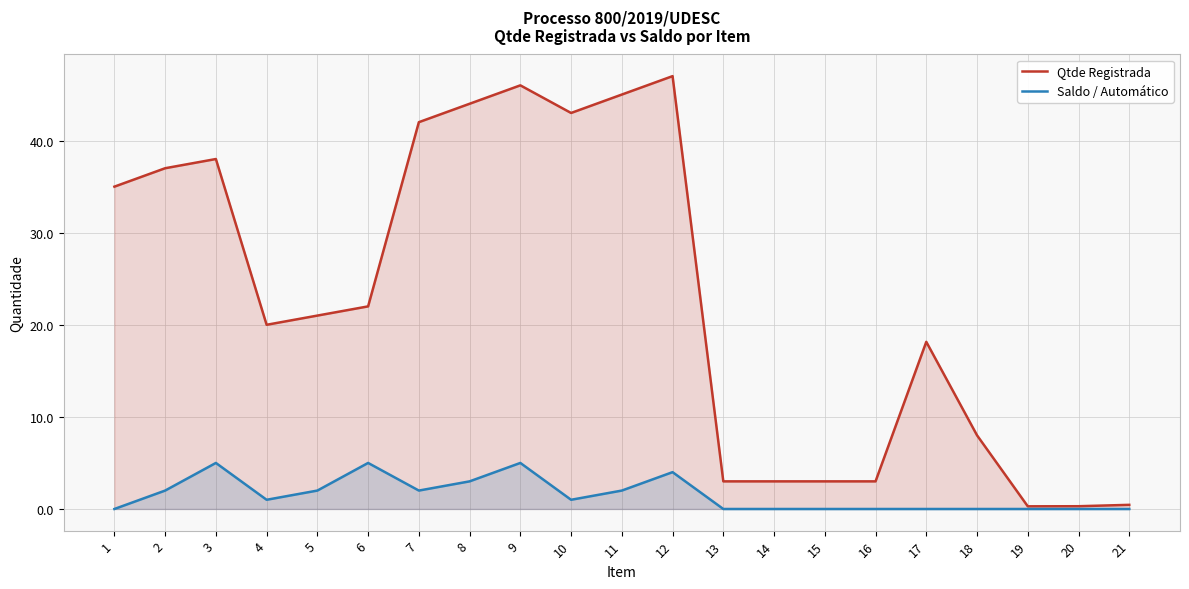

The Saldo / Automático series shows 2.7 at 11. True or false?

False